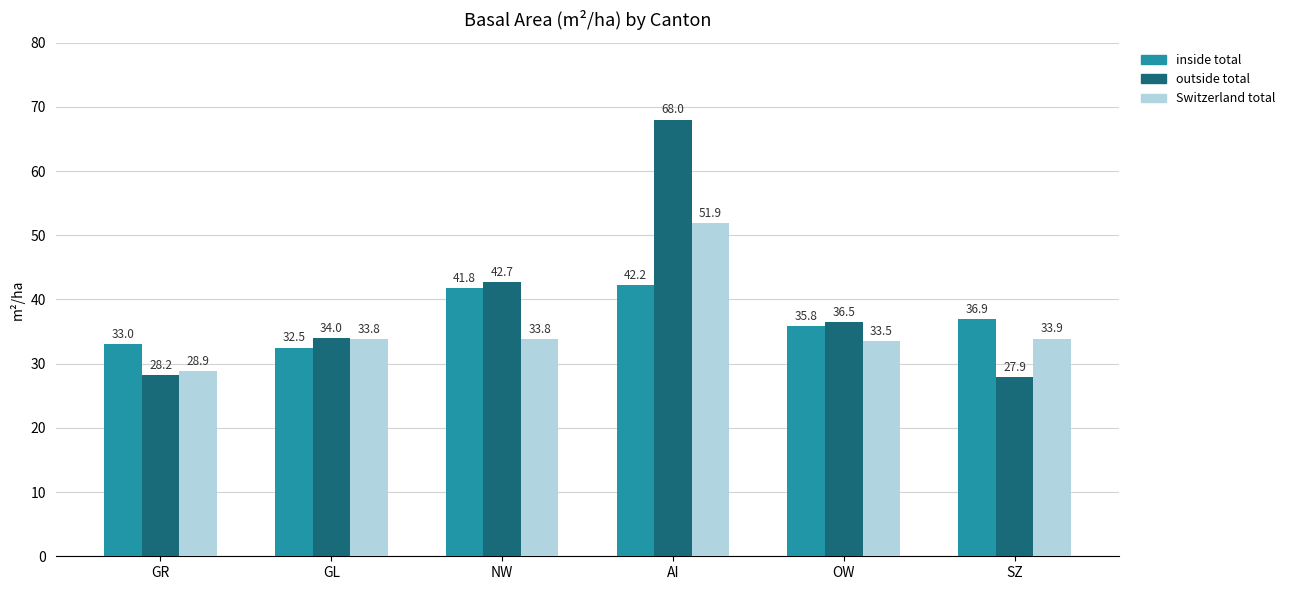

What is the total value across all series at AI?

162.1